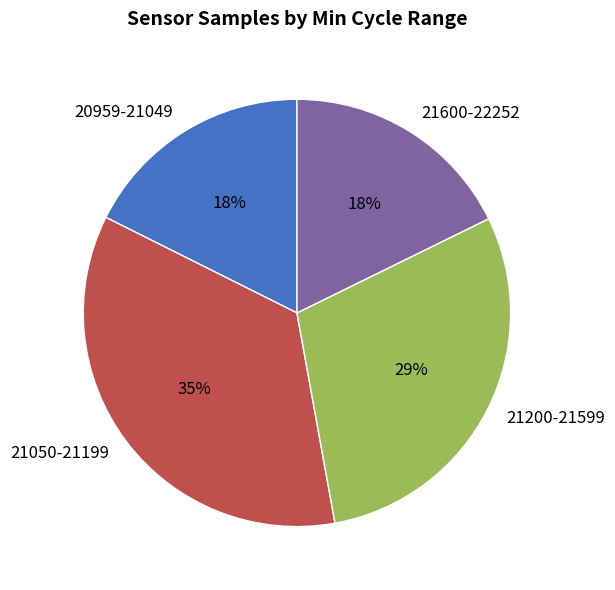

Between 21200-21599 and 20959-21049, which is larger?

21200-21599